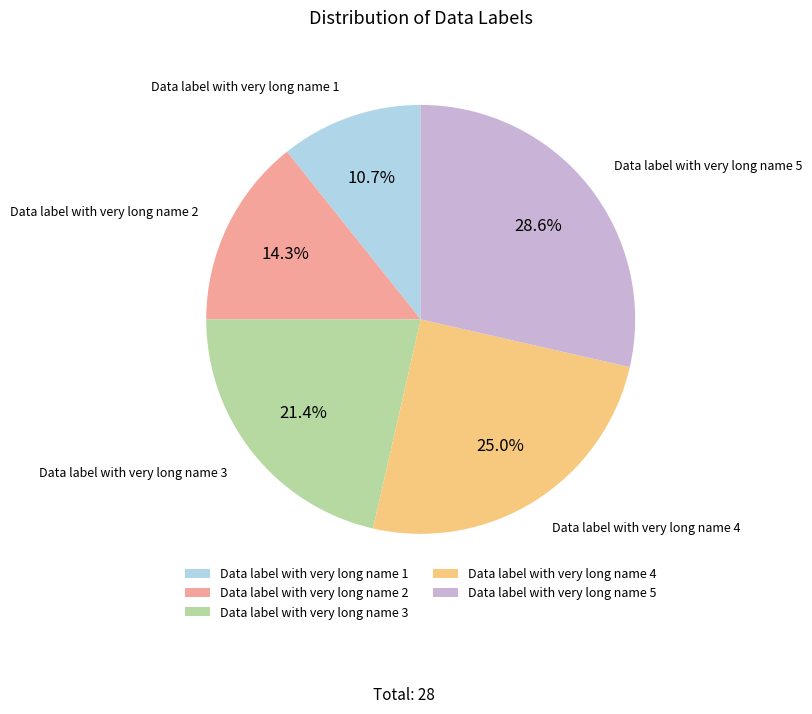

True or false: Data label with very long name 3 accounts for 29% of the total.

False